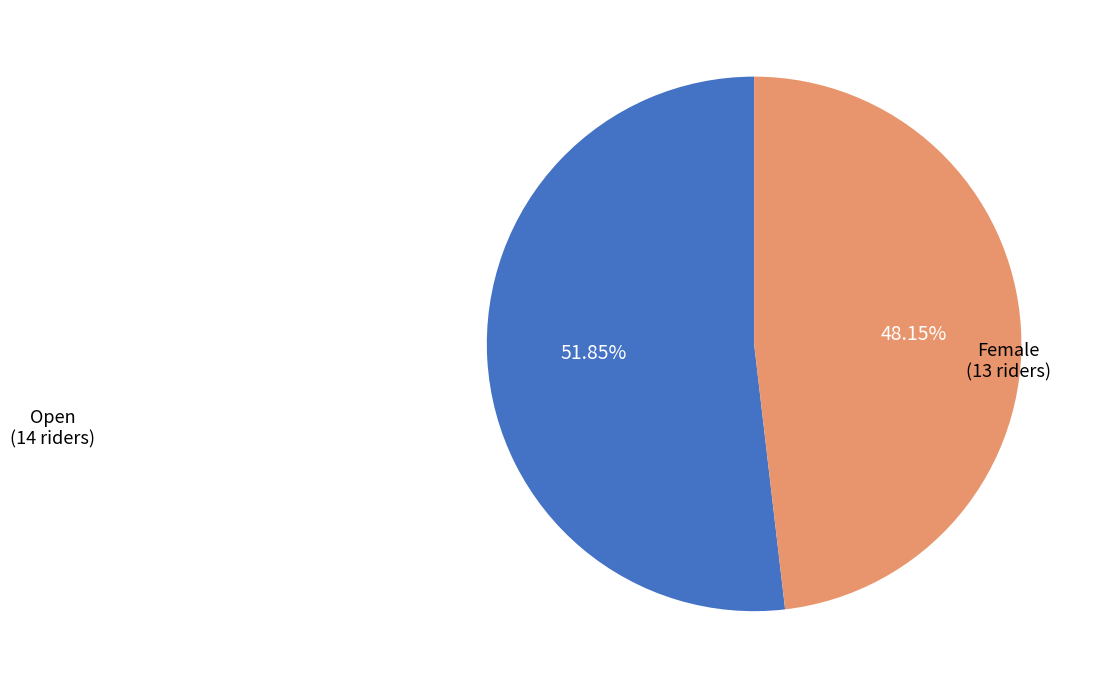

Is there any slice that represents more than half of the pie?

Yes